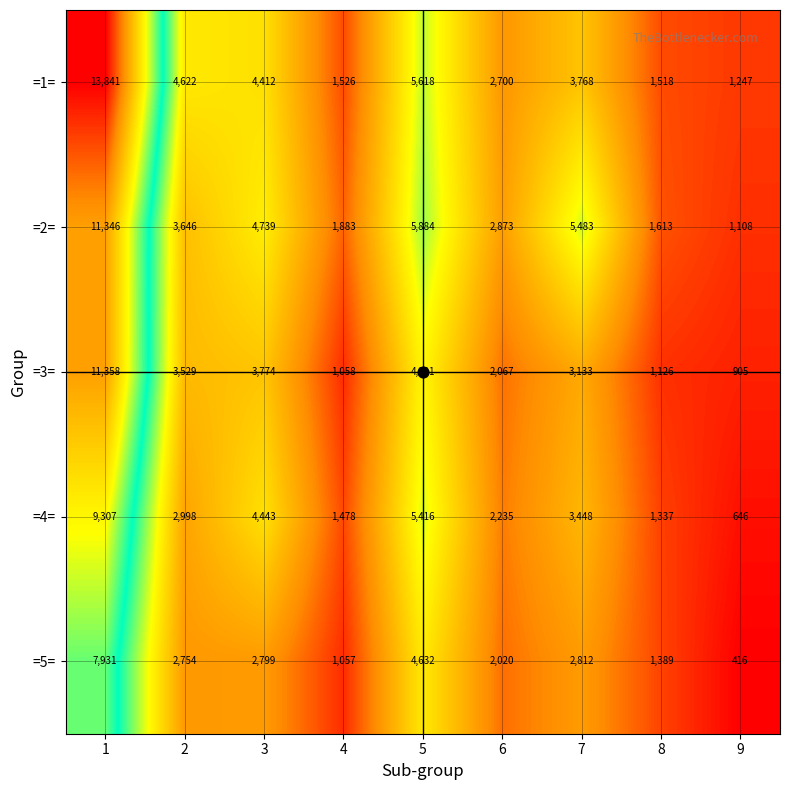

What is the difference between the =4= values at 4 and 9?

832